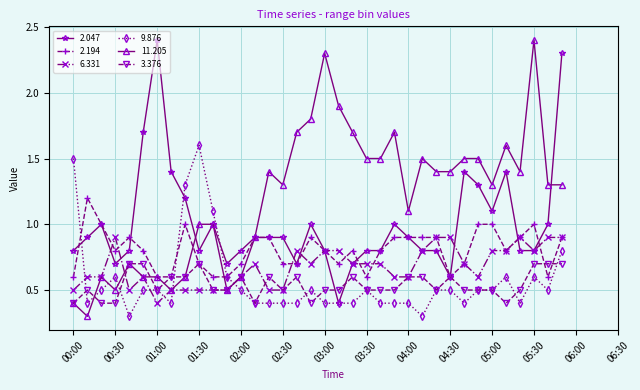

Which series has the widest spread of values?

11.205